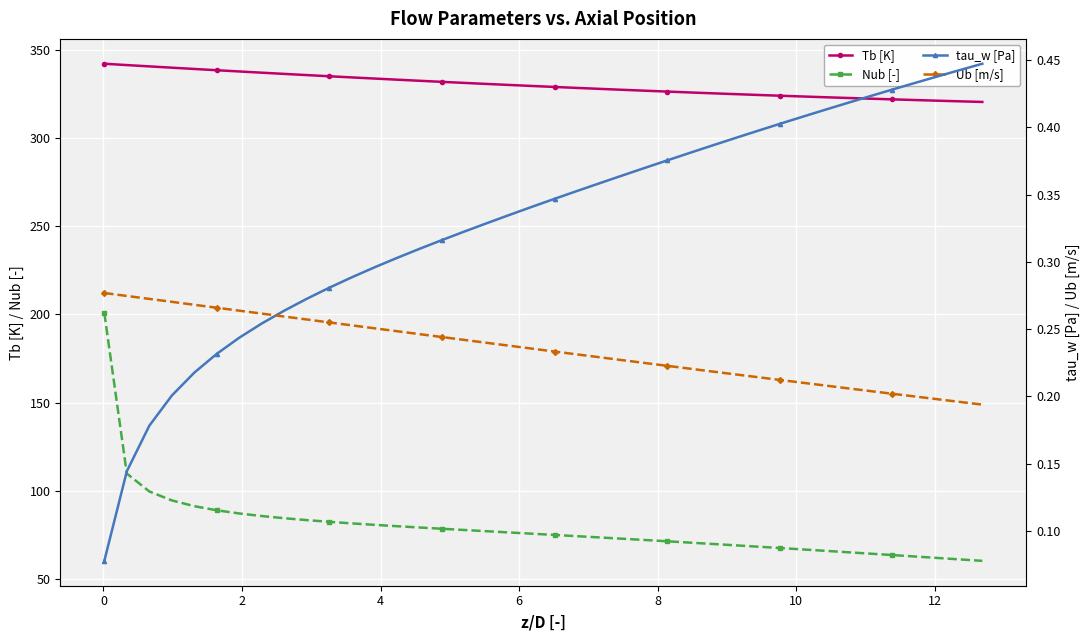

True or false: Tb [K] and Nub [-] intersect in this chart.

False